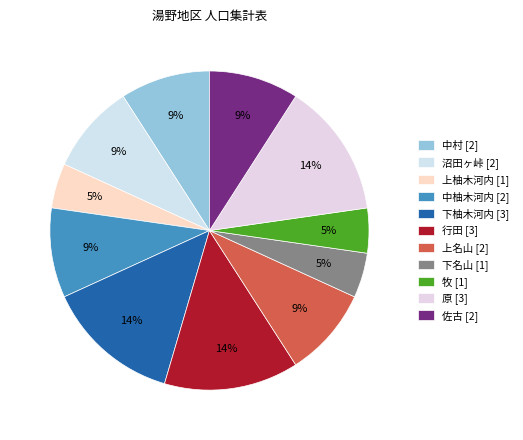

To the nearest percent, what is the difference between the largest and smallest slice percentages?

9%